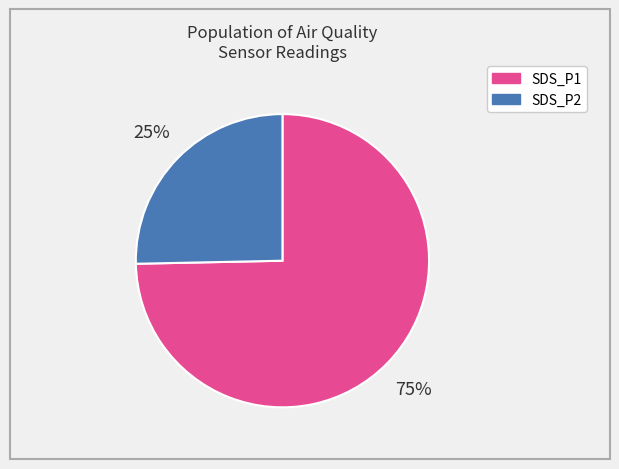

True or false: SDS_P1 accounts for 87% of the total.

False